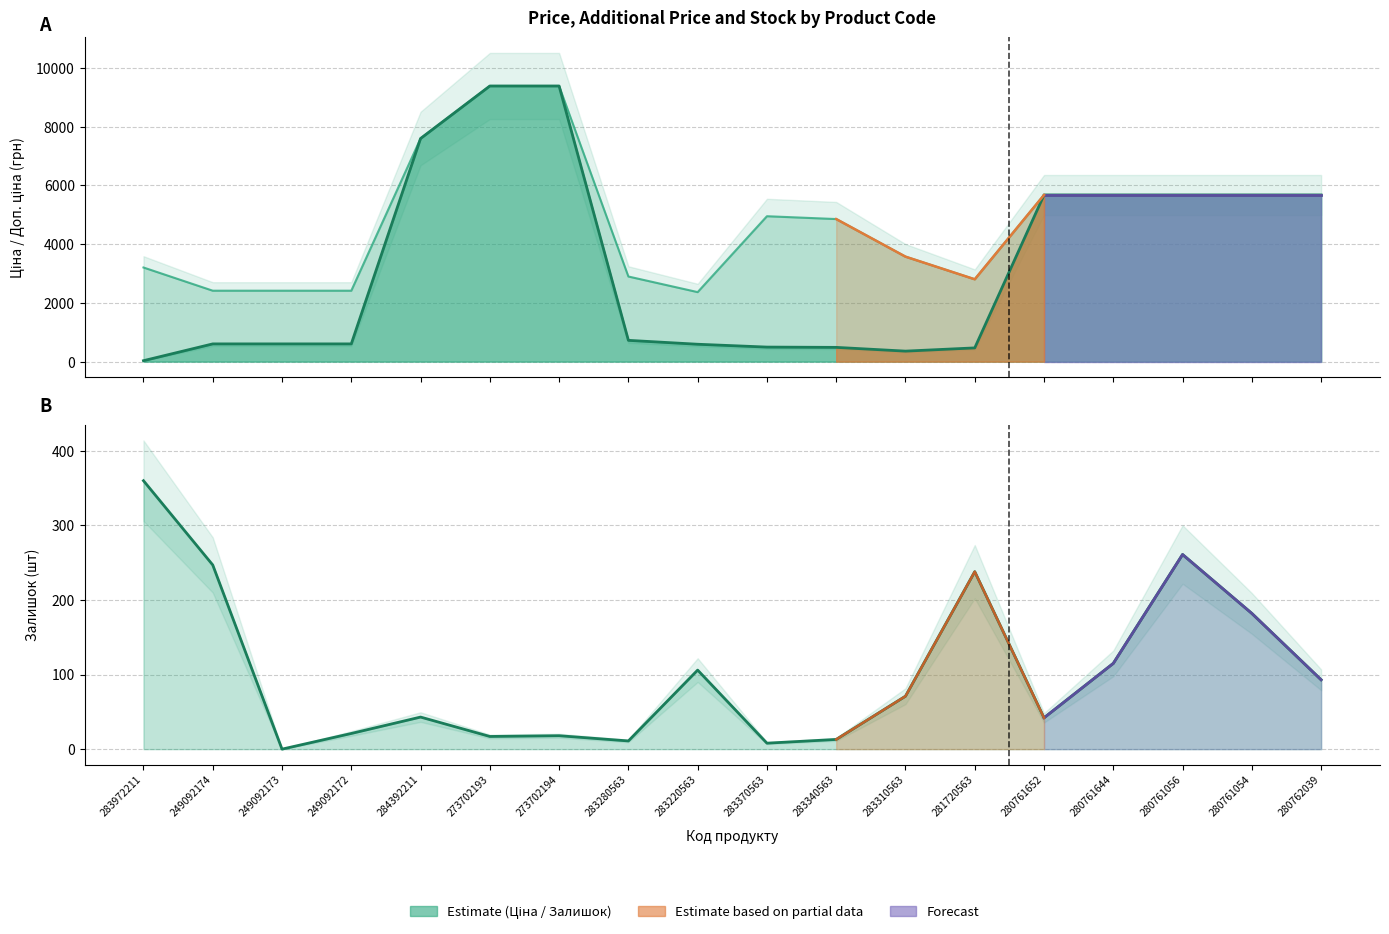

At which category is the sum across all series the highest?

273702194